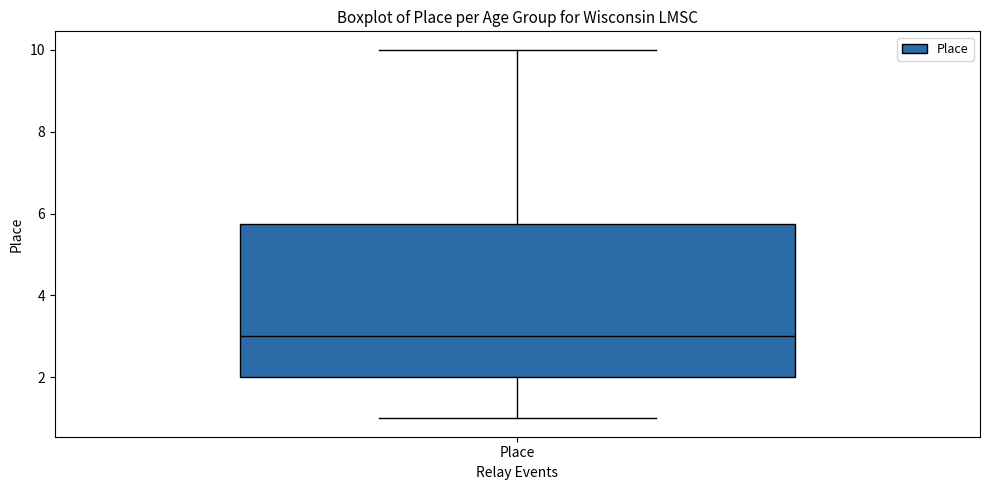

Read this box plot against the y-axis: the position of the median line, the range covered by the box, and the ends of both whiskers. The values are not printed on the chart, so give them approximately, as read against the axis.

median 3.0, box 2.0 to 5.8, whiskers 1.0 to 10.0